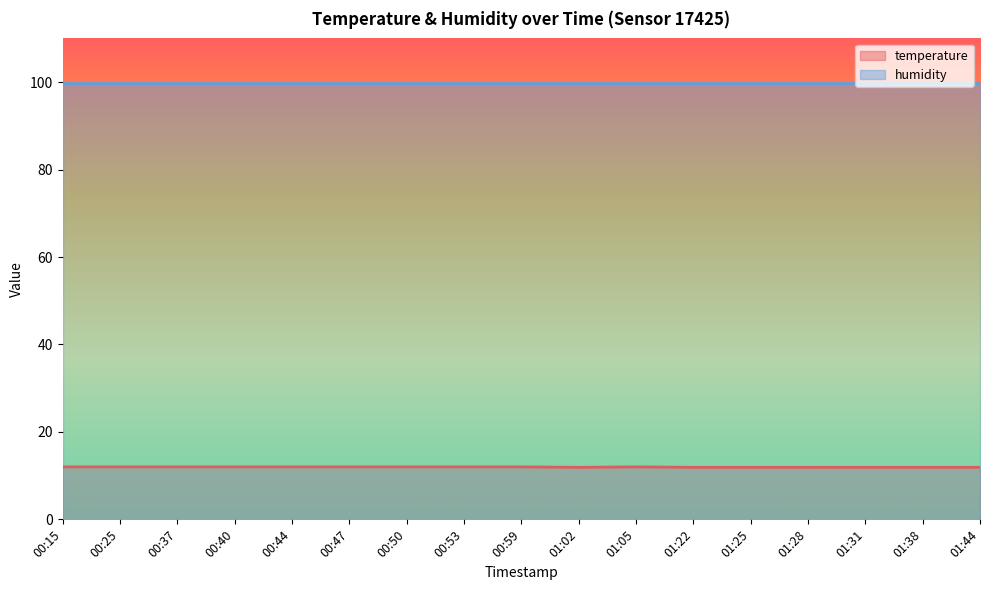

At which label is the value closest to 11?

01:02